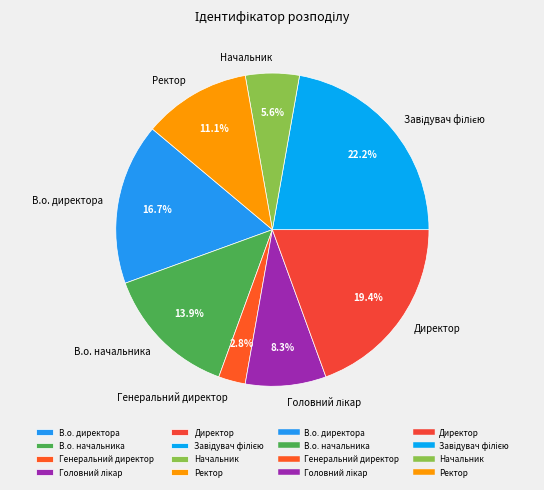

To the nearest percent, what percentage of the pie is Директор?

19%